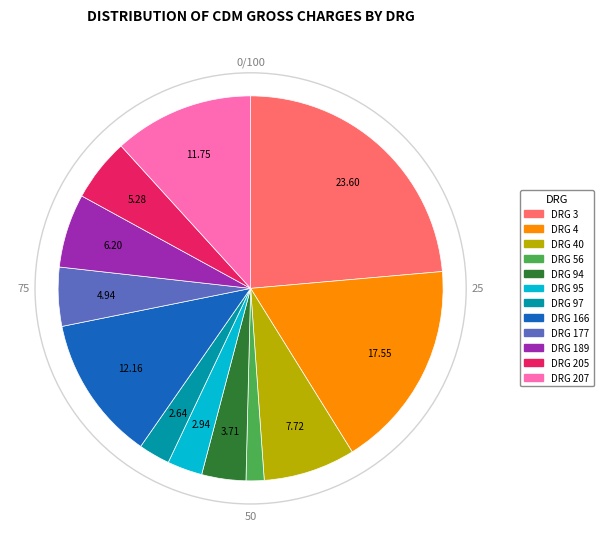

The DRG 40 slice represents 8% of the pie. True or false?

True